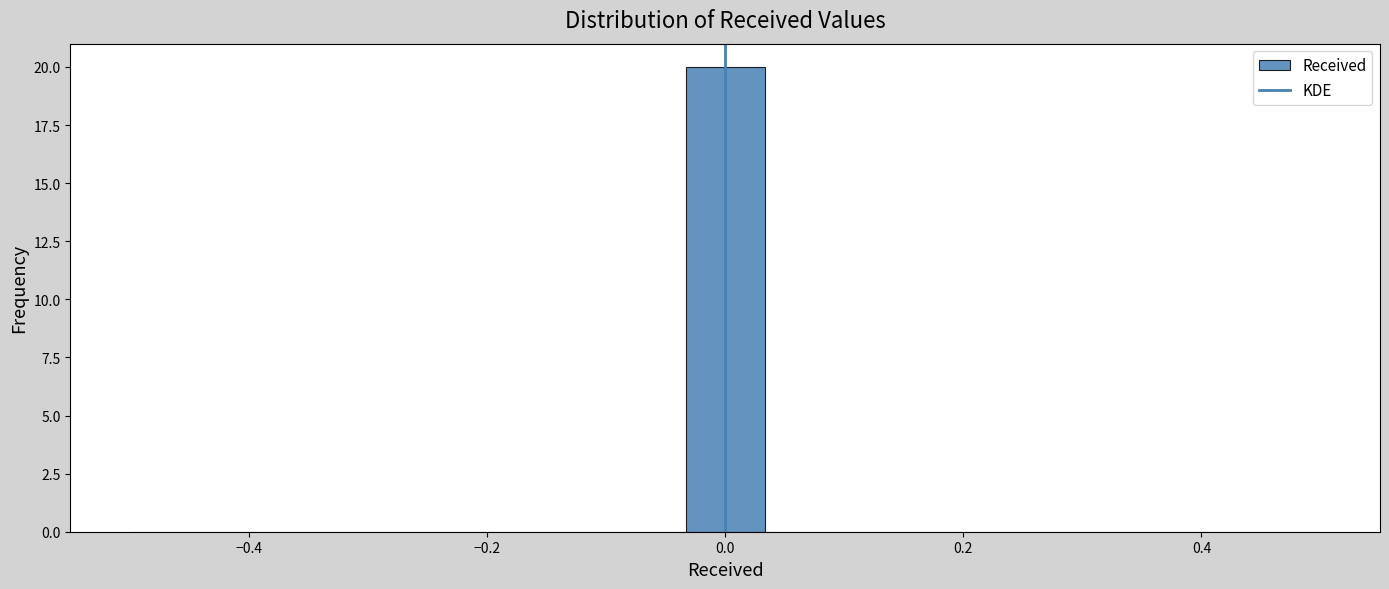

Around what value on the x-axis is the tallest bar? Give the approximate position of its centre, as read against the axis.

0.00